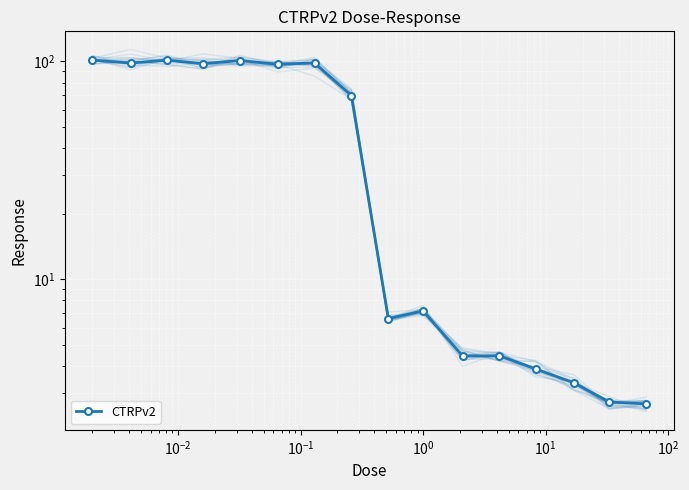

How many data points are less than 69?

8